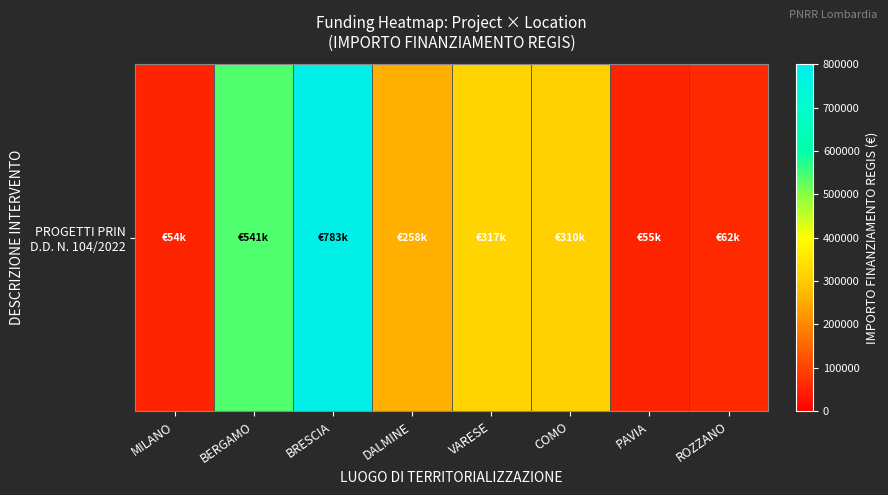

Read the value at MILANO.

54144.9